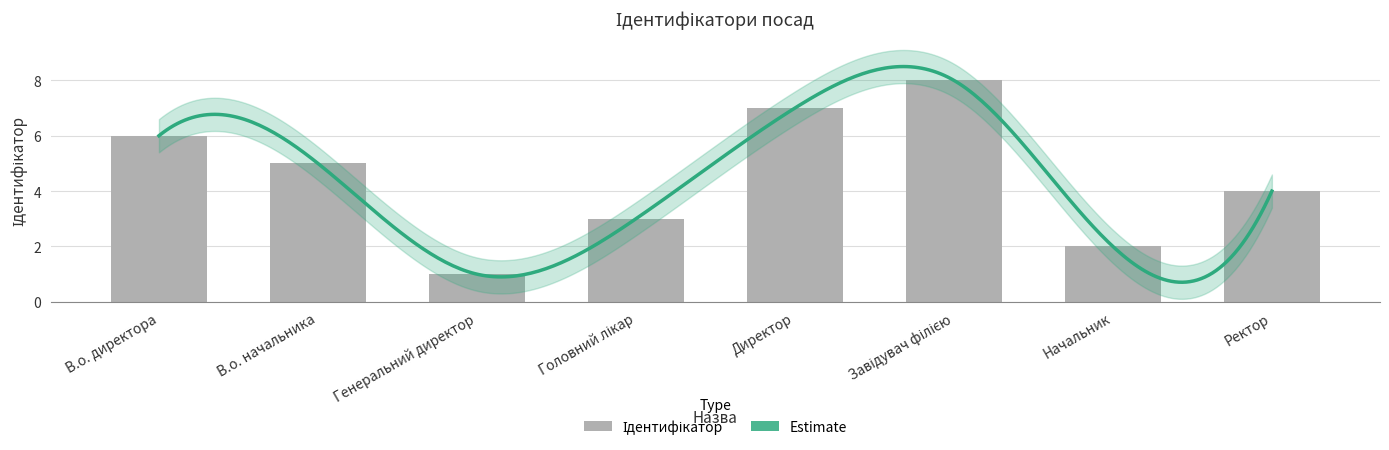

How many values are between 3 and 7?

5